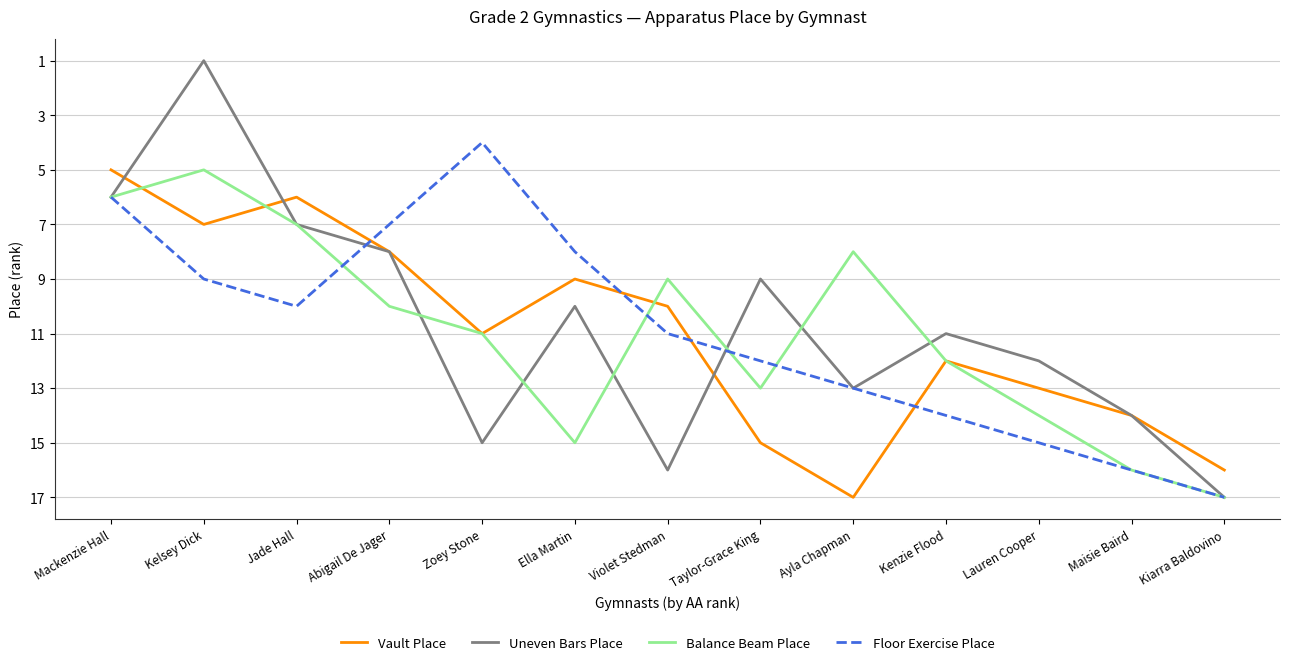

Where is the first local minimum for Vault Place?

Jade Hall